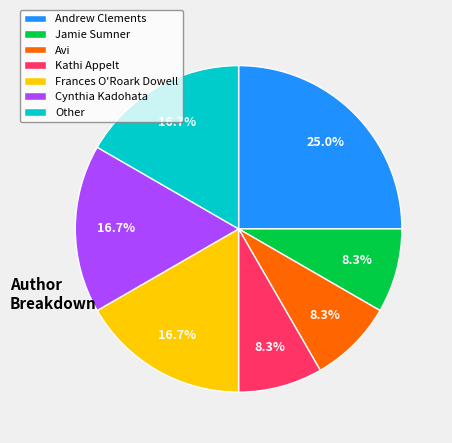

The Cynthia Kadohata slice represents 17% of the pie. True or false?

True